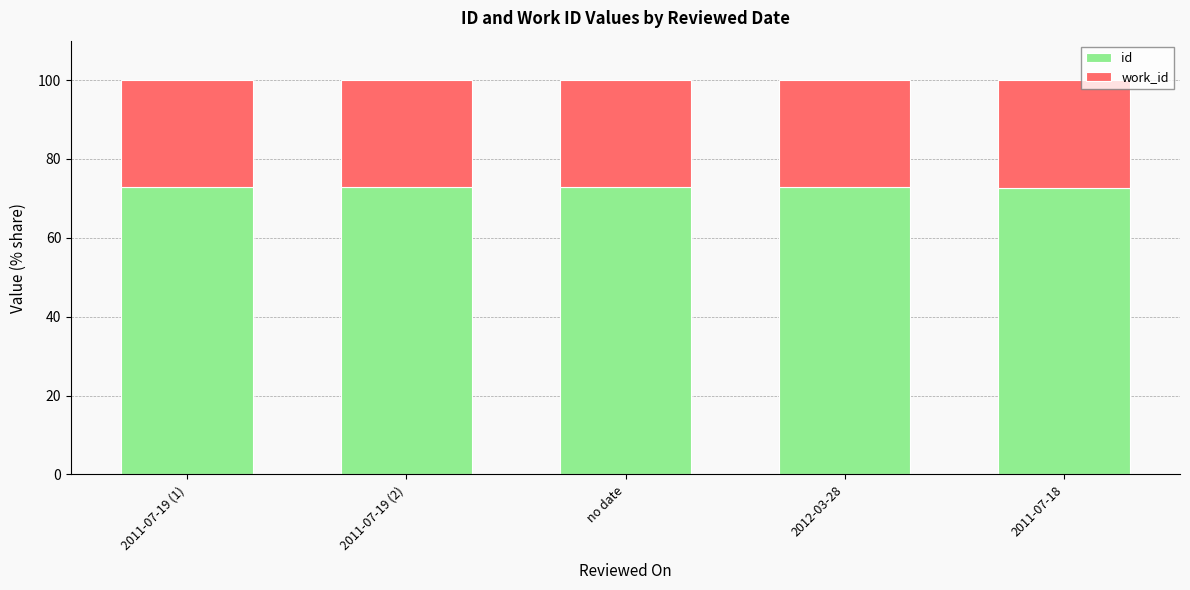

The id series shows 127.0 at 2012-03-28. True or false?

False